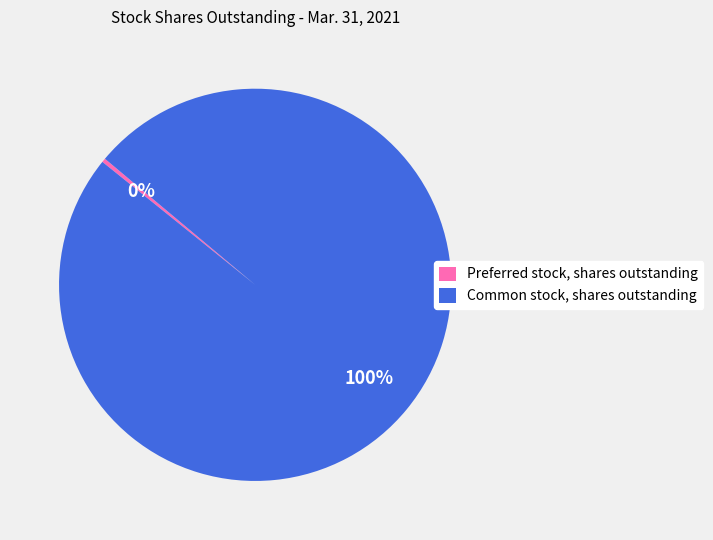

To the nearest percent, what is the combined percentage of Preferred stock, shares outstanding and Common stock, shares outstanding?

100%